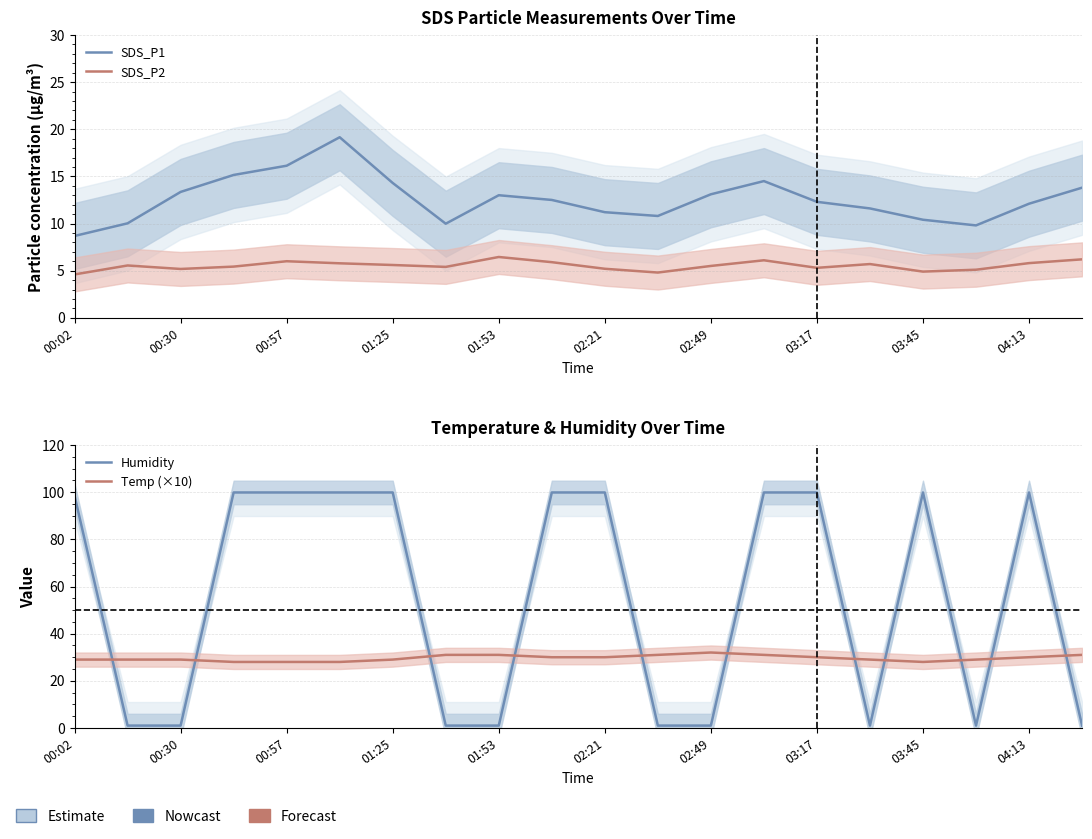

Between 03:45 and 01:53, which is larger?

01:53